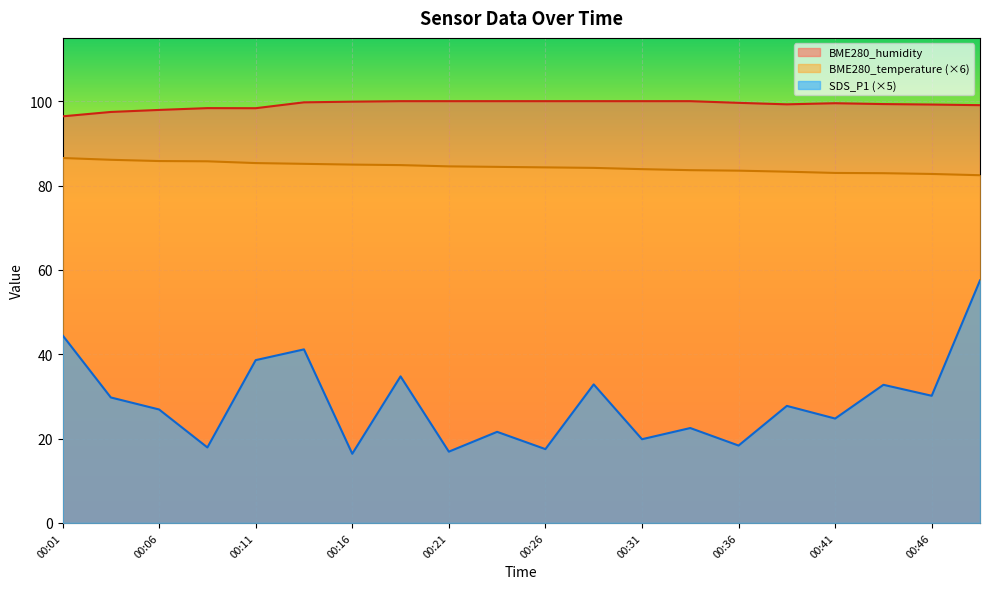

Reading left to right, what are all the values shown in this chart?

SDS_P1: 44.5	29.8	26.9	17.9	38.6	41.2	16.4	34.8	16.9	21.6	17.5	32.9	19.9	22.5	18.4	27.8	24.8	32.8	30.2	57.5
BME280_temperature: 86.5	86.1	85.8	85.7	85.3	85.1	85.0	84.8	84.5	84.4	84.3	84.2	83.9	83.6	83.5	83.3	83.0	82.9	82.7	82.4
BME280_humidity: 96.4	97.4	97.9	98.3	98.3	99.7	99.9	100.0	100.0	100.0	100.0	100.0	100.0	100.0	99.6	99.2	99.5	99.3	99.2	99.0